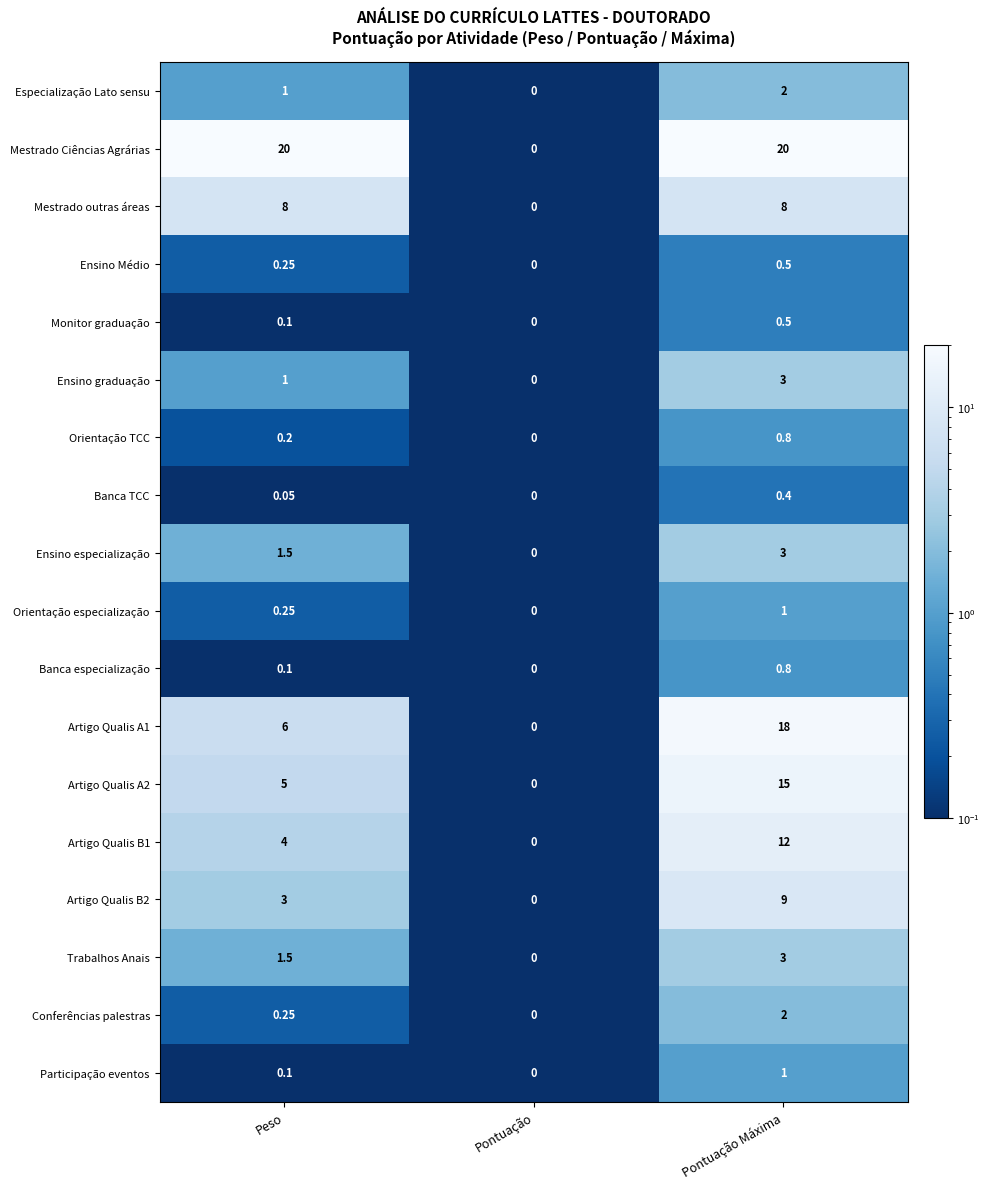

What is the greatest value displayed?

20.0